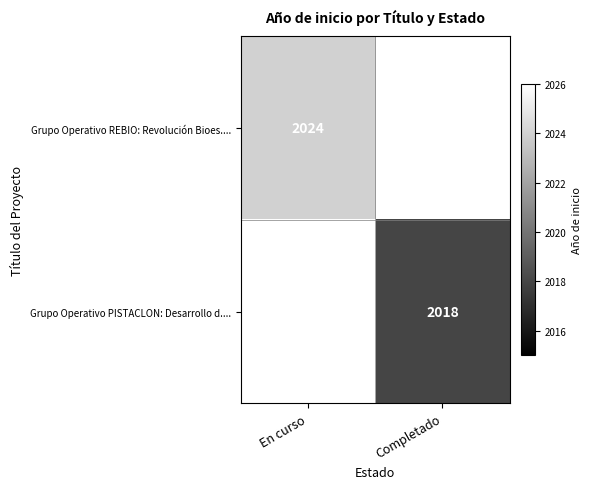

Is it true that Grupo Operativo PISTACLON: Desarrollo d.... equals 2018 at Completado?

True